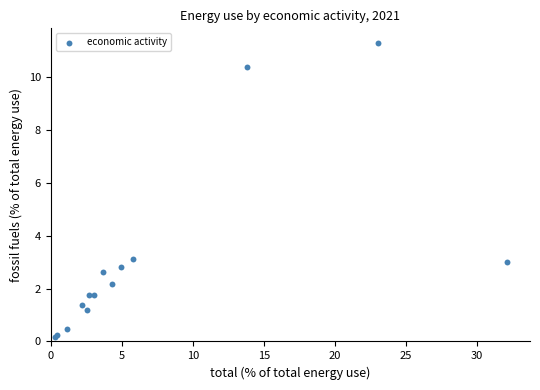

What Y value in the scatter plot is closest to 5?

3.1